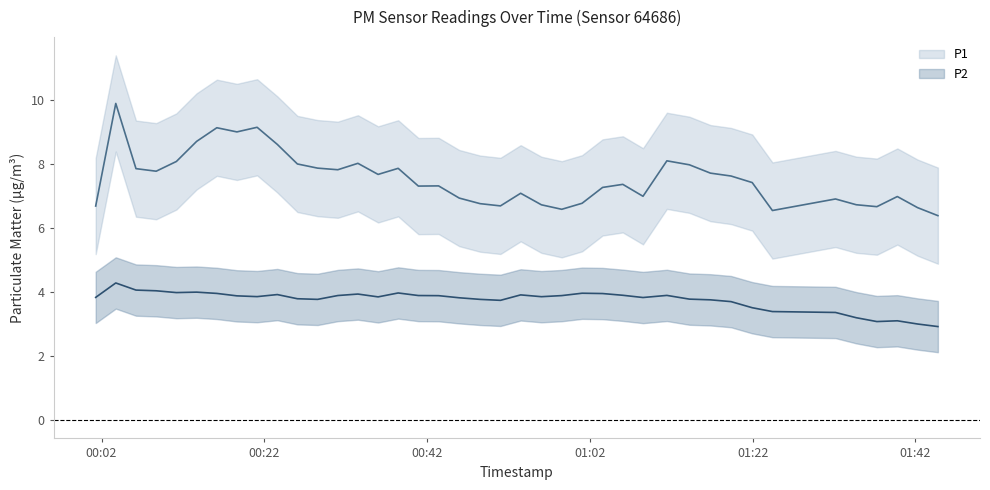

What is the average value of the P2 series?

3.7